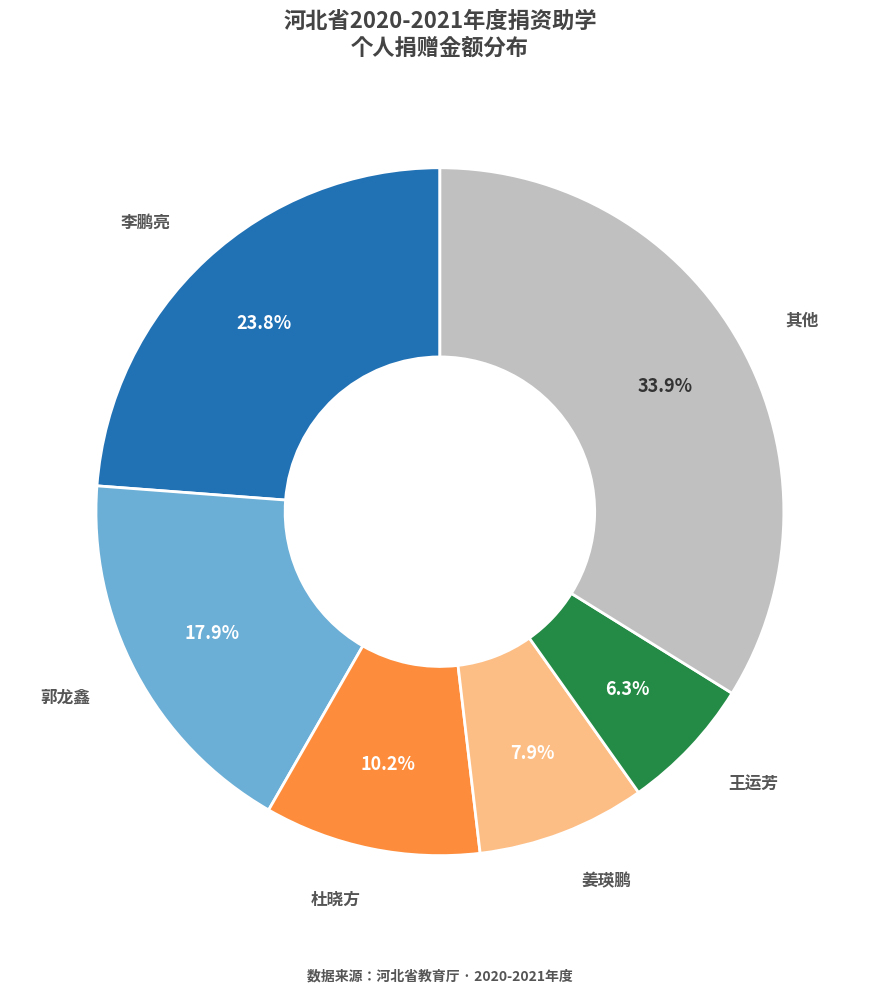

Is there a majority slice in this chart?

No